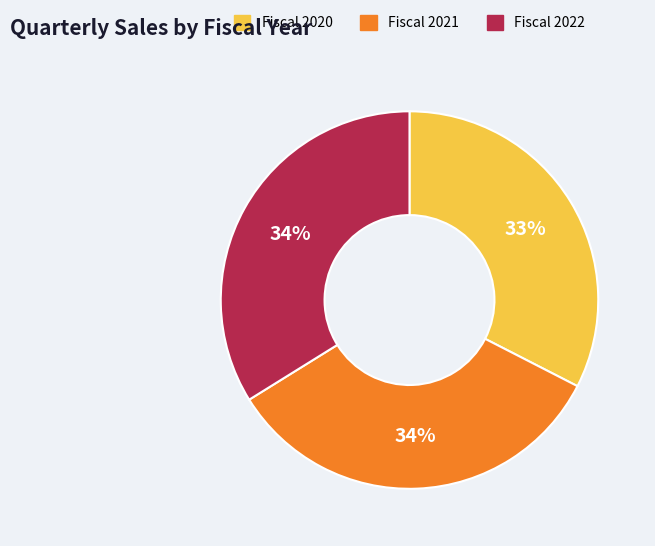

Which category has the smallest portion of the pie?

Fiscal 2020